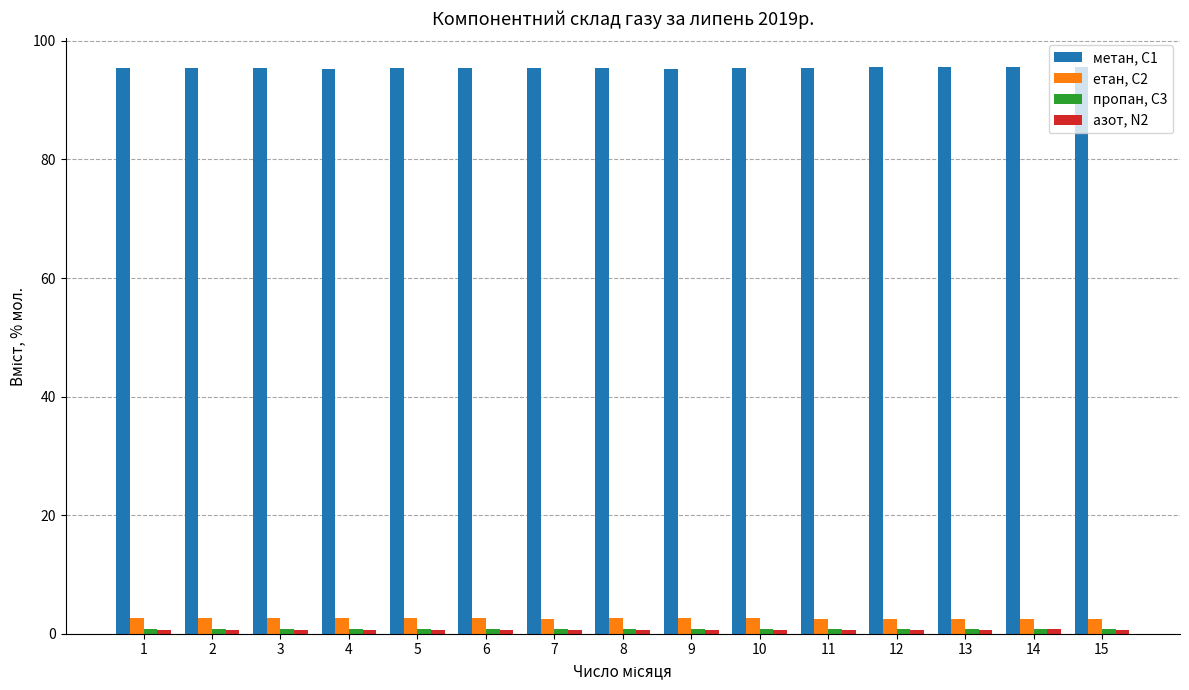

The метан, С1 series shows 95.4 at 3. True or false?

True